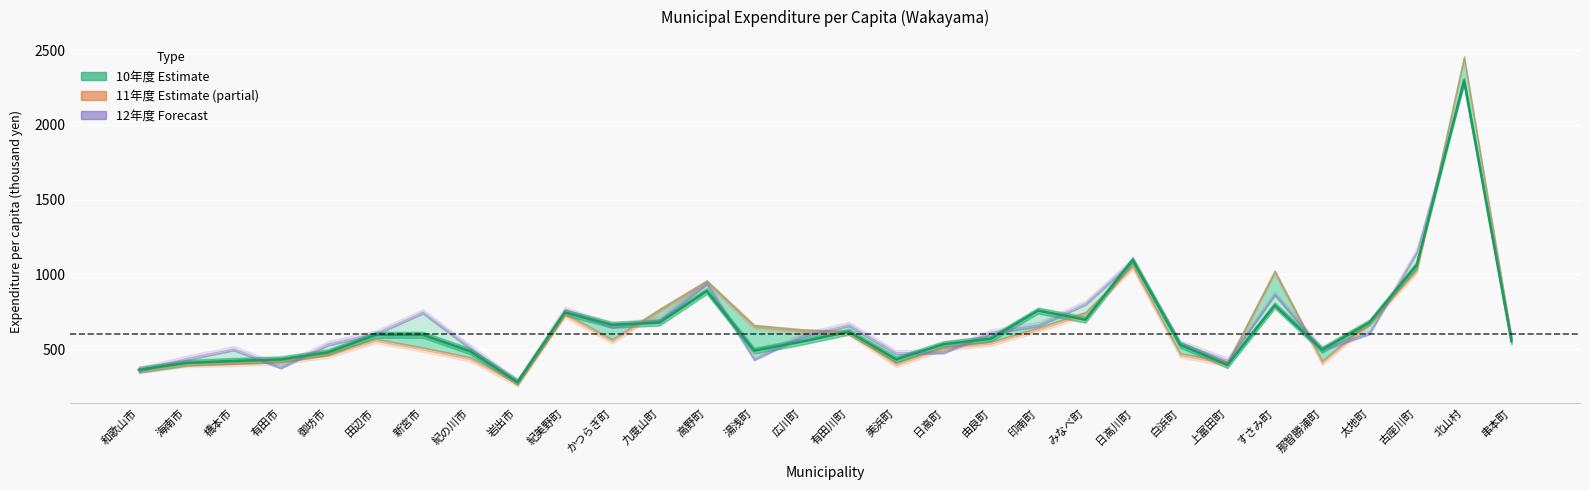

At which category does 10年度 reach its first local valley?

岩出市